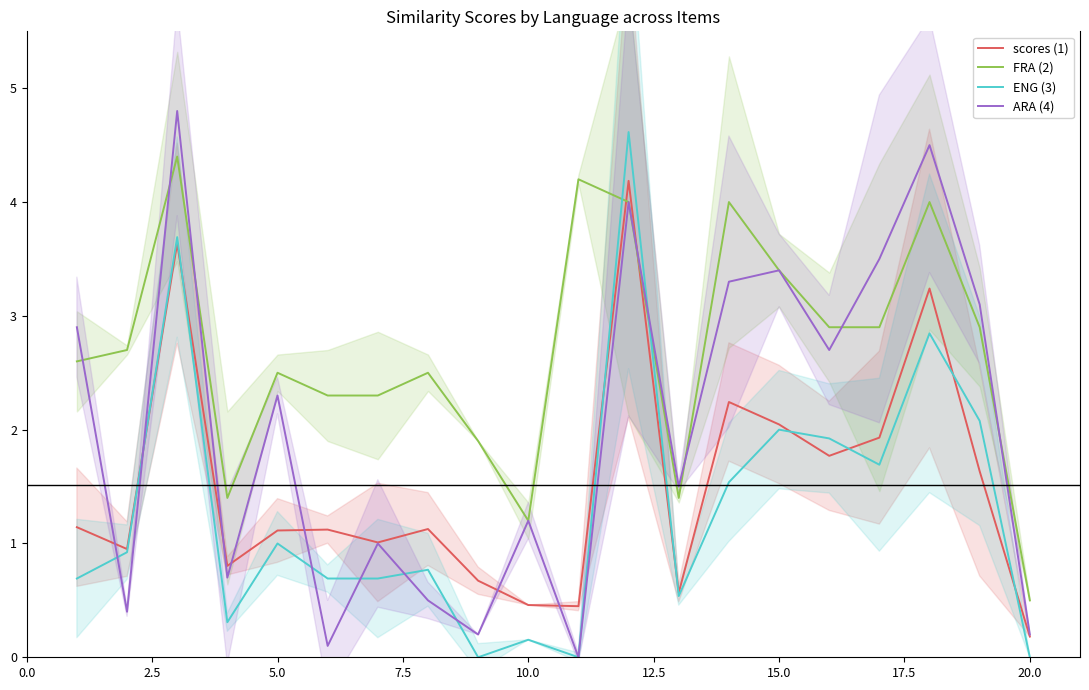

What is the maximum value for scores (1)?

4.2